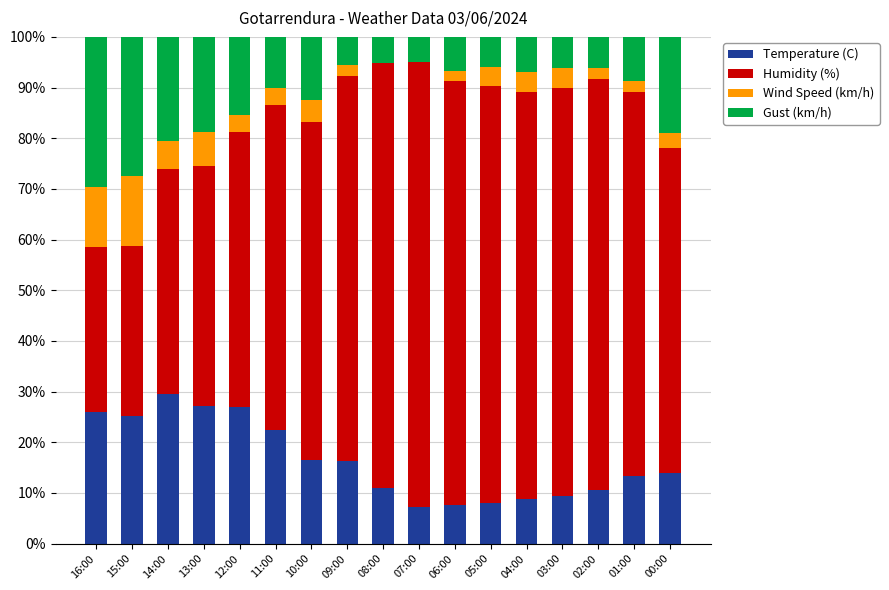

True or false: Temperature (C) has a value of 20.4 at 01:00.

False